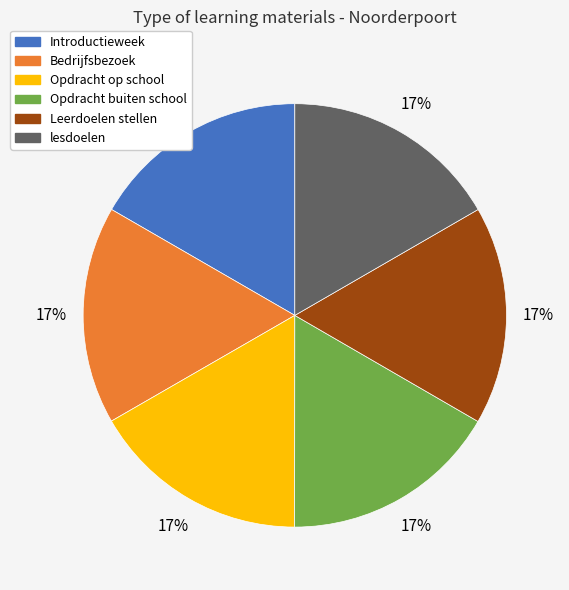

Does any single category account for the majority?

No